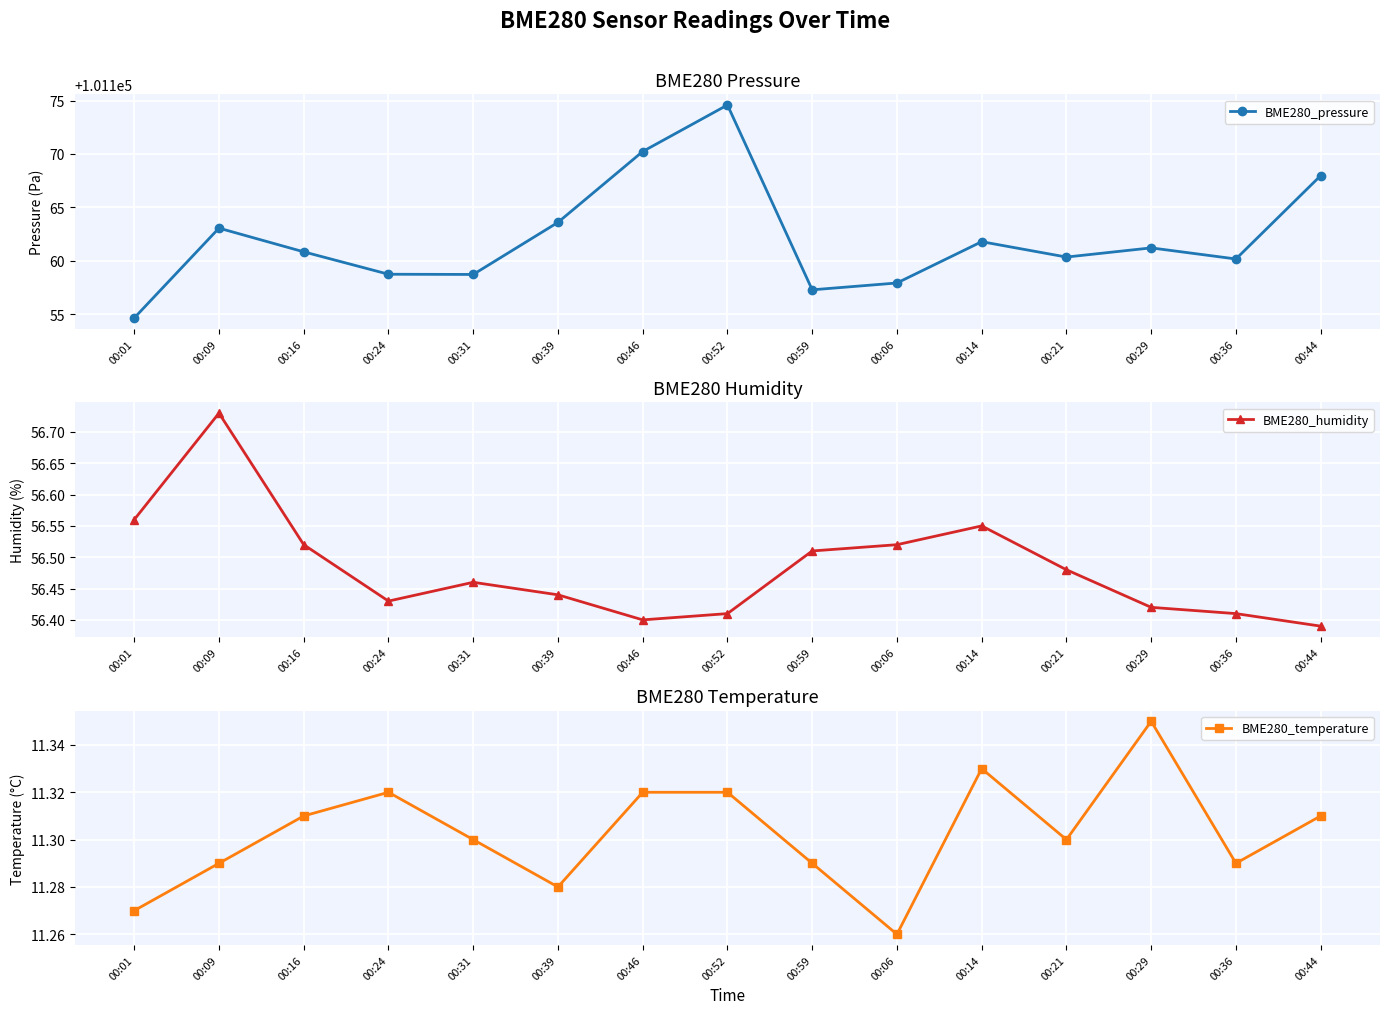

What is the average value of the BME280_pressure series?

101162.1